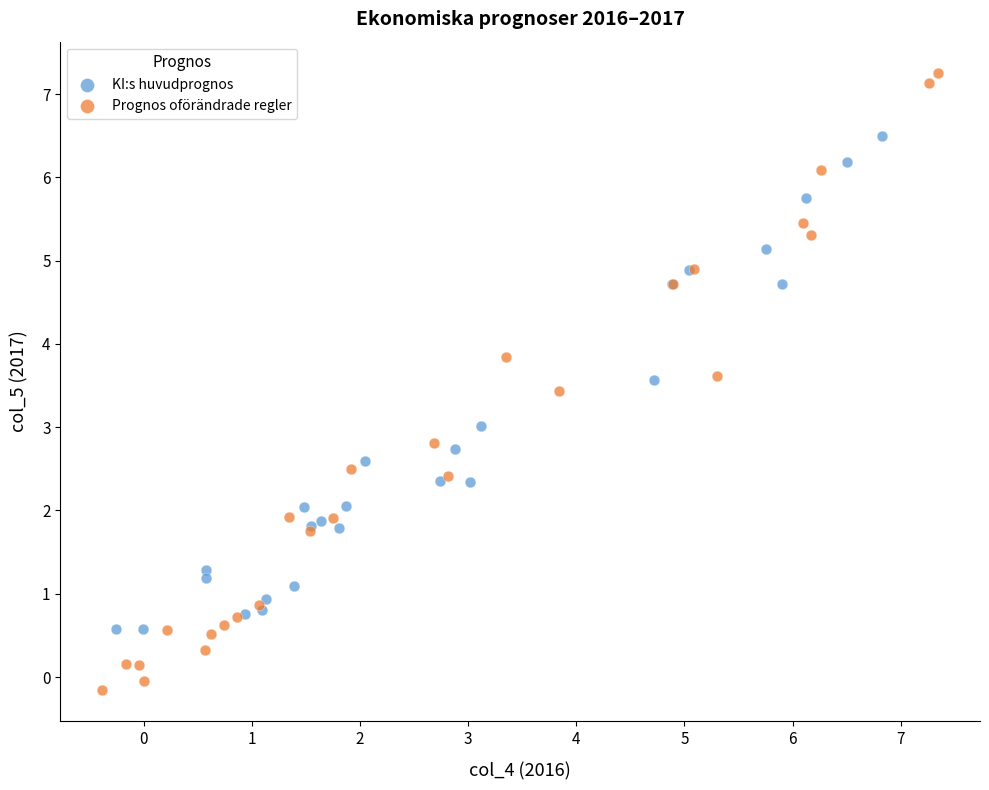

Which series contains the highest Y value?

Prognos oförändrade regler